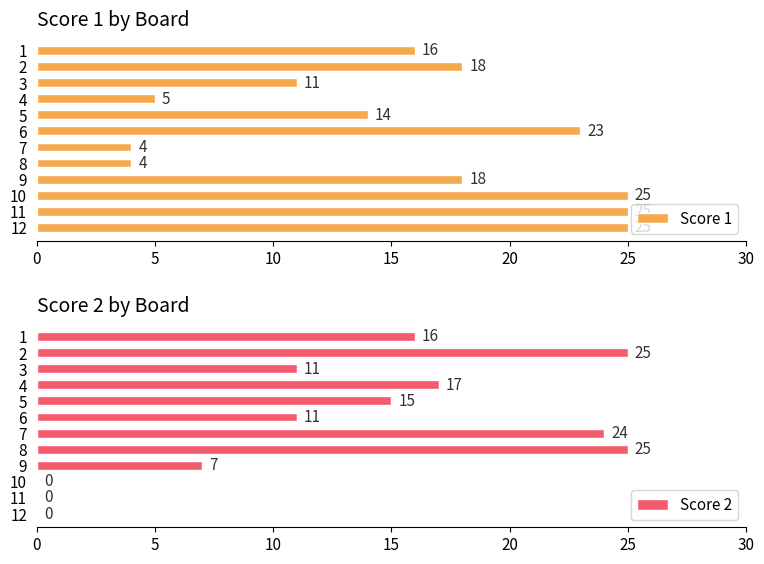

What is the sum of the Score 1 values at 9 and 3?

29